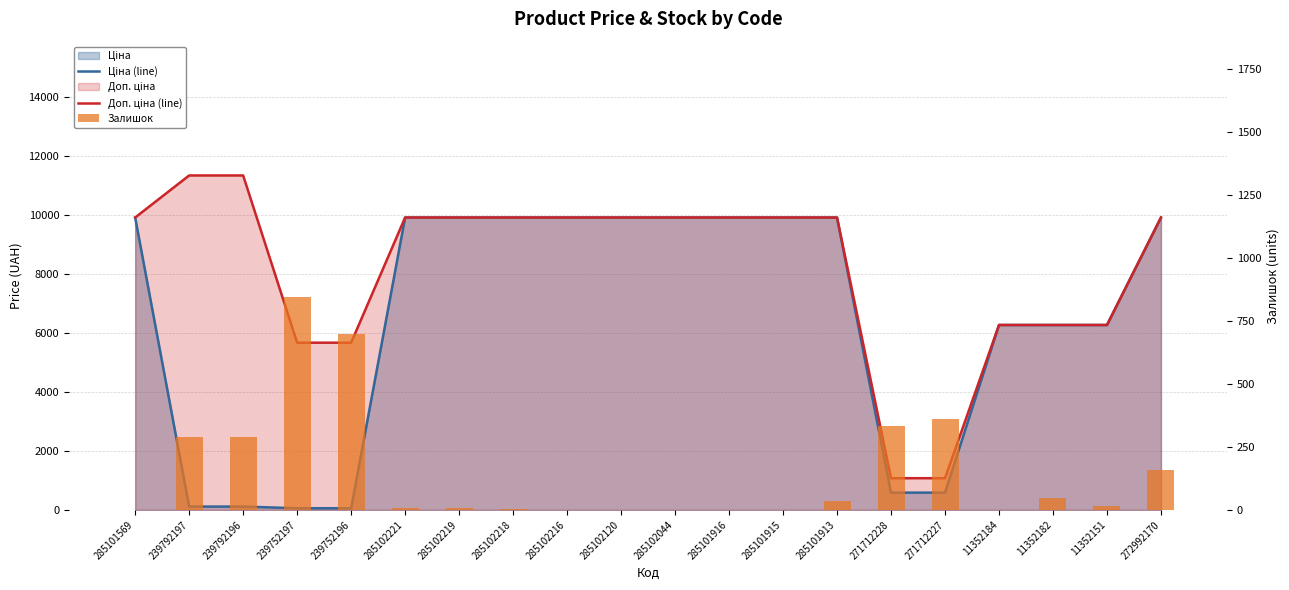

List the labels in order of Ціна (line) value, largest first.

285101569, 285102221, 285102219, 285102218, 285102216, 285102120, 285102044, 285101916, 285101915, 285101913, 272992170, 11352184, 11352182, 11352151, 271712228, 271712227, 239792197, 239792196, 239752197, 239752196